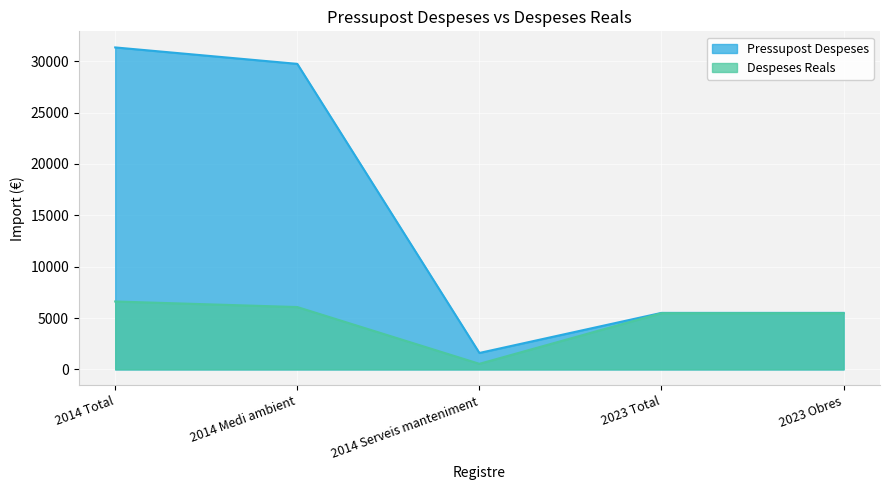

The Despeses Reals series shows 5472.2 at 2023 Total. True or false?

True